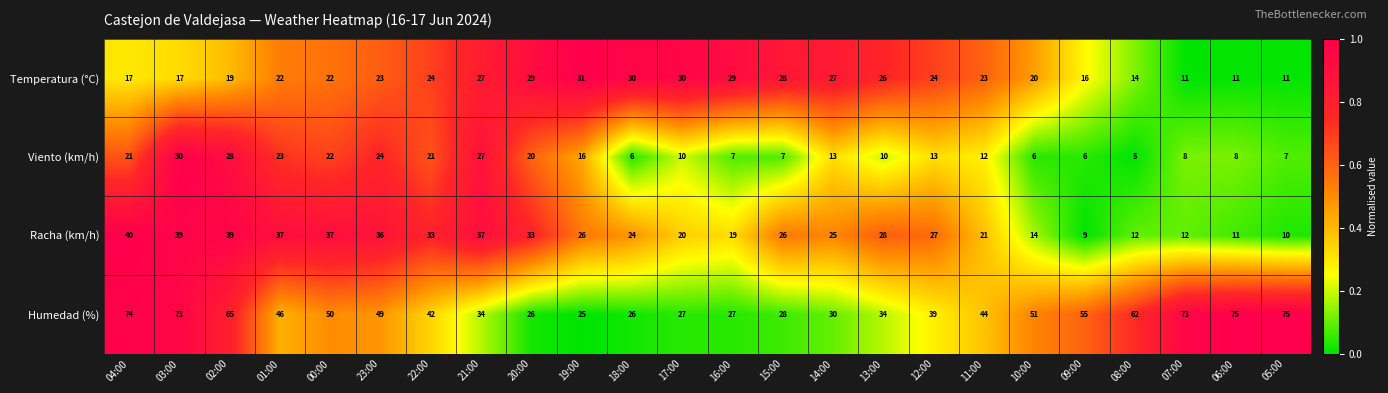

Is it true that Racha (km/h) equals 37 at 01:00?

True